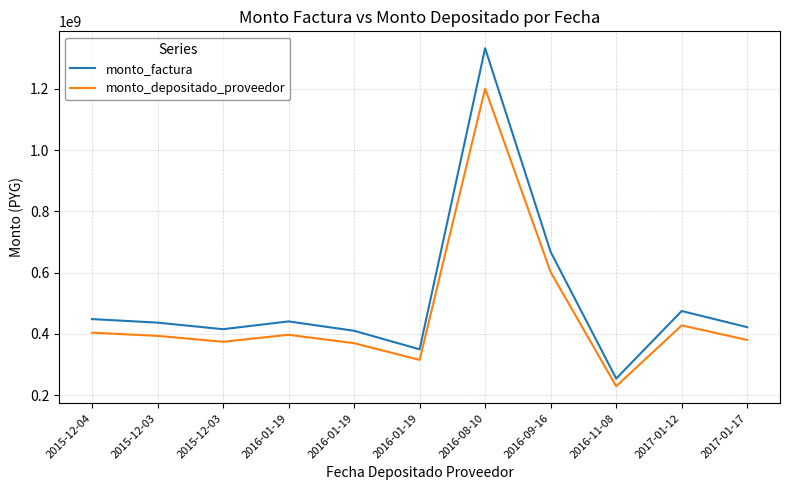

List the series in order of their peak value, lowest first.

monto_depositado_proveedor, monto_factura